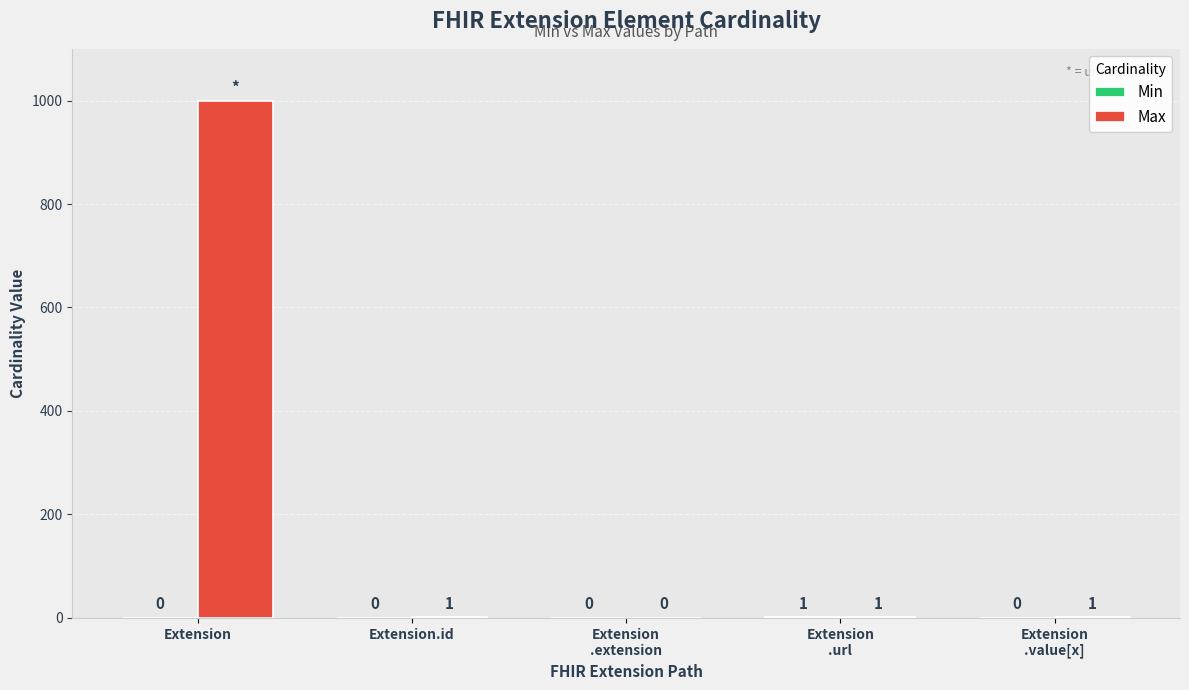

What is the total value across all series at Extension.id?

1